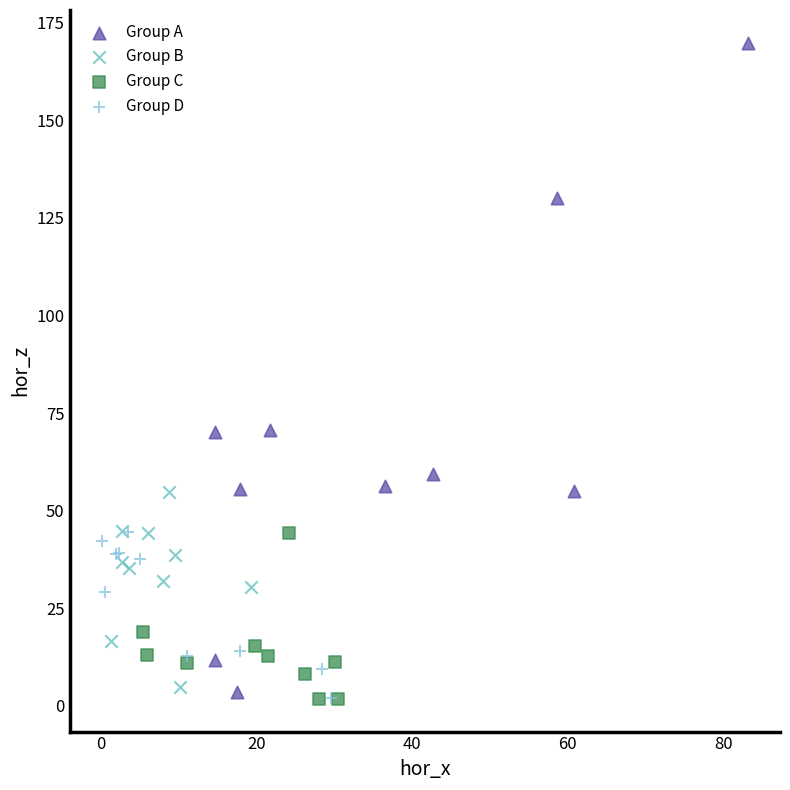

What are all the series names shown in the legend?

Group A, Group B, Group C, Group D